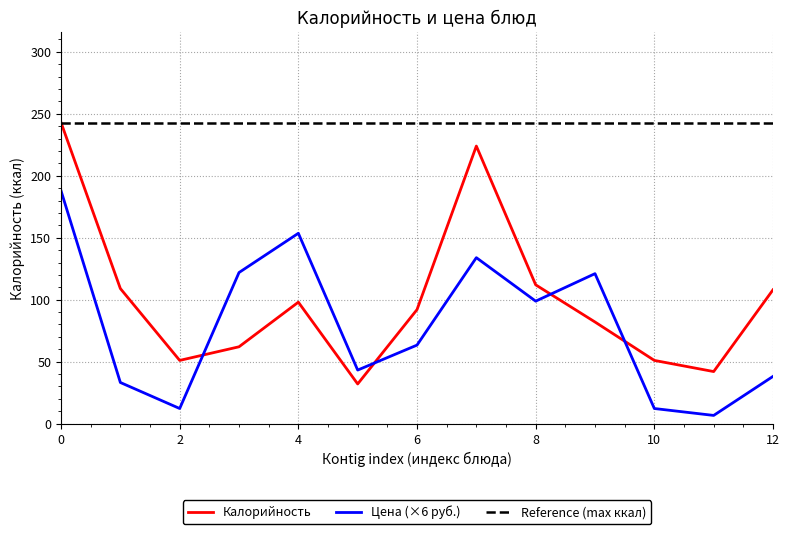

Where is the first local maximum for Калорийность?

4